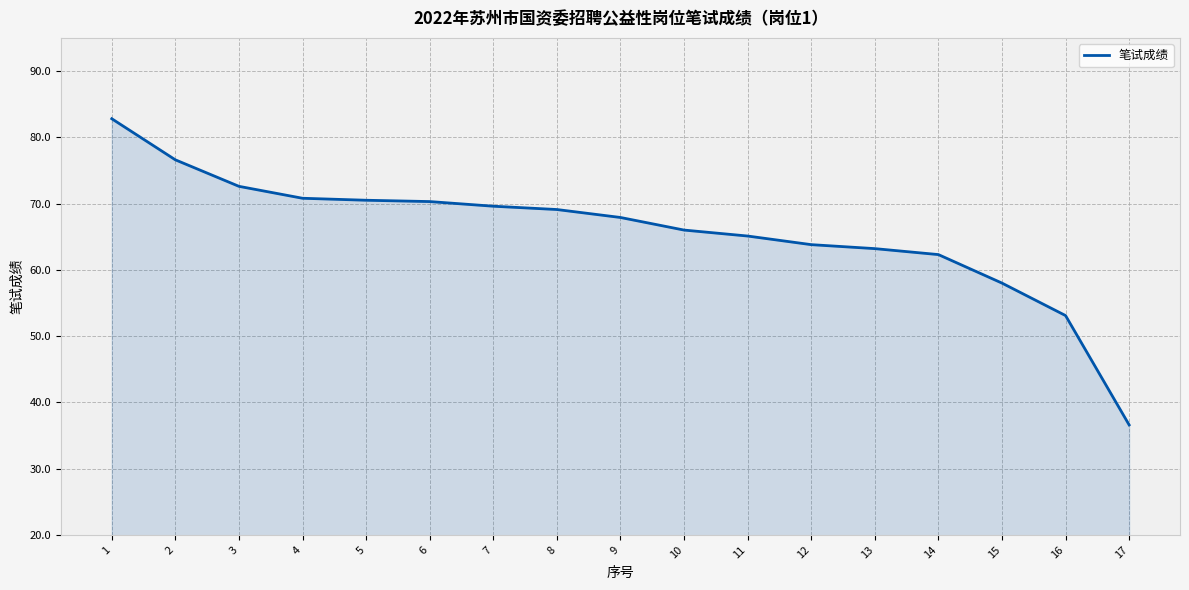

What is the change in value from 7 to 15?

-11.6